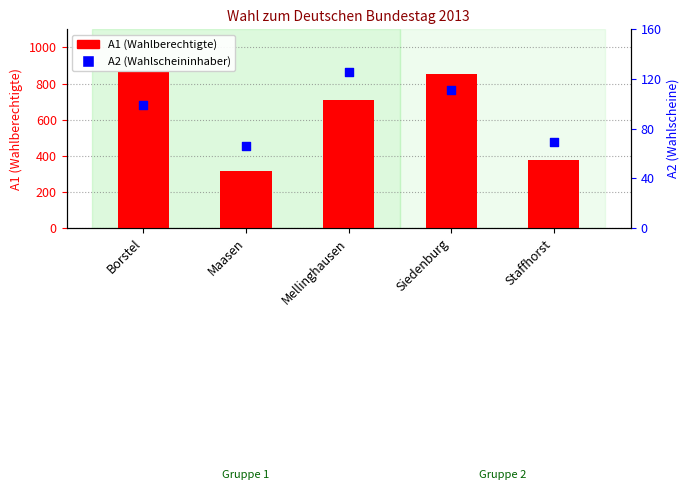

What are all the series names shown in the legend?

A1, A2